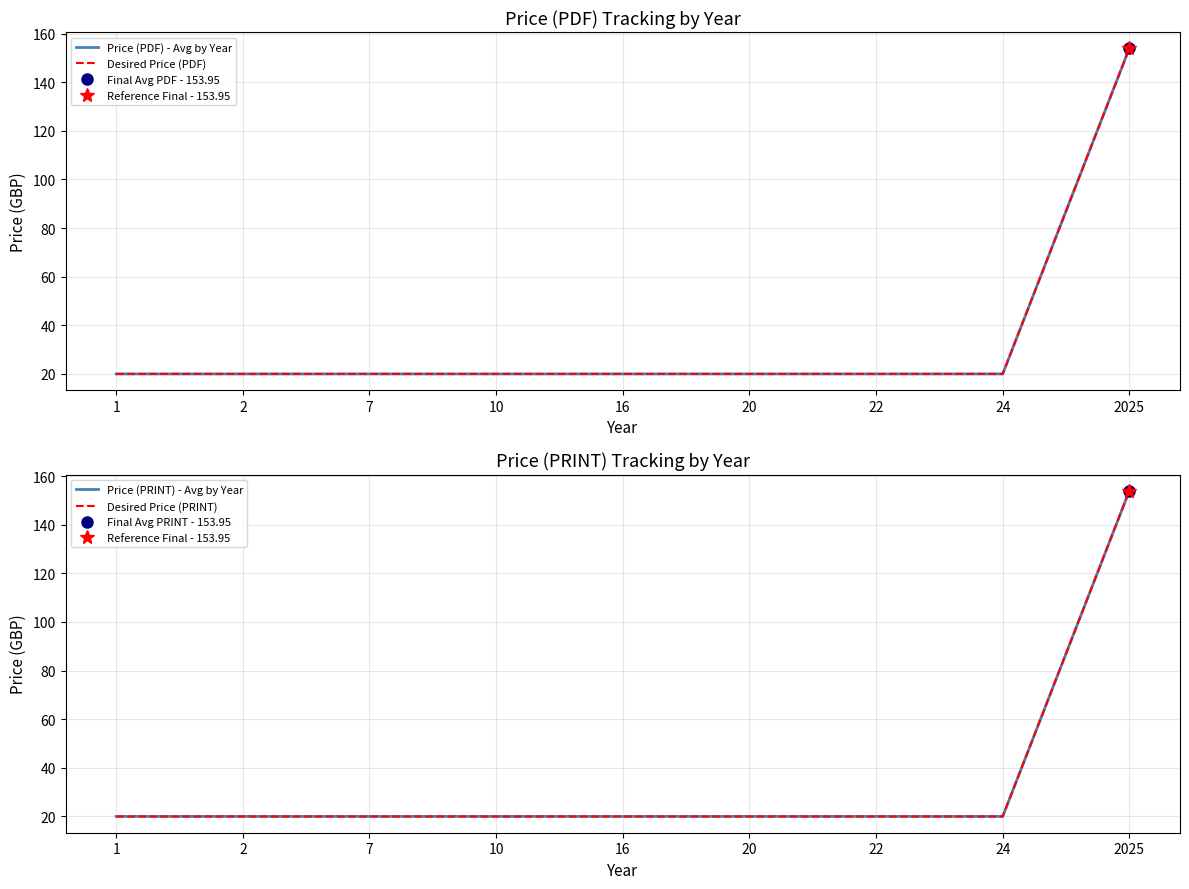

True or false: Desired Price (PDF) and Price (PRINT) - Avg by Year intersect in this chart.

False